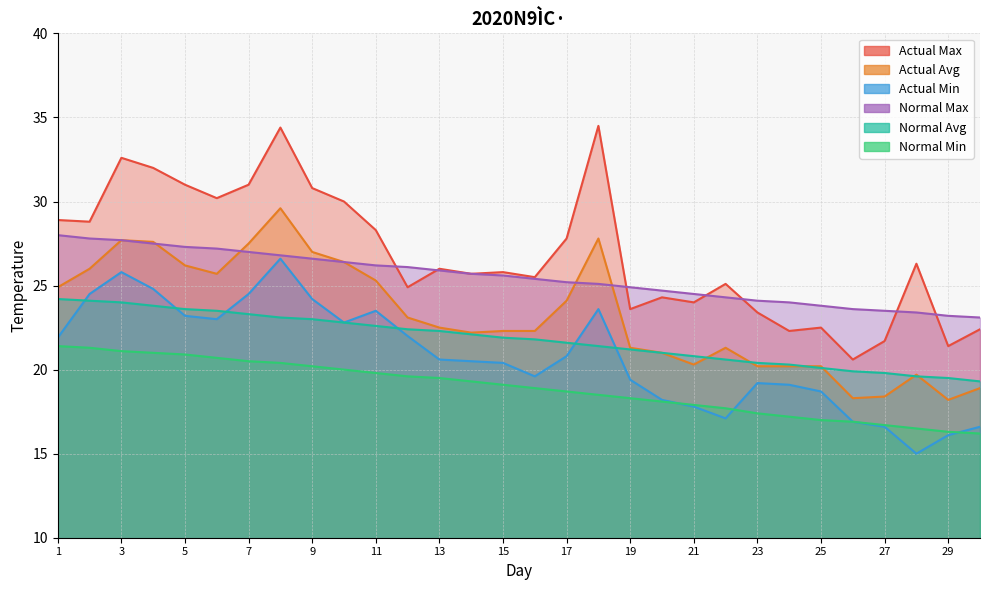

Is it true that col_7 equals 30.3 at 19?

False